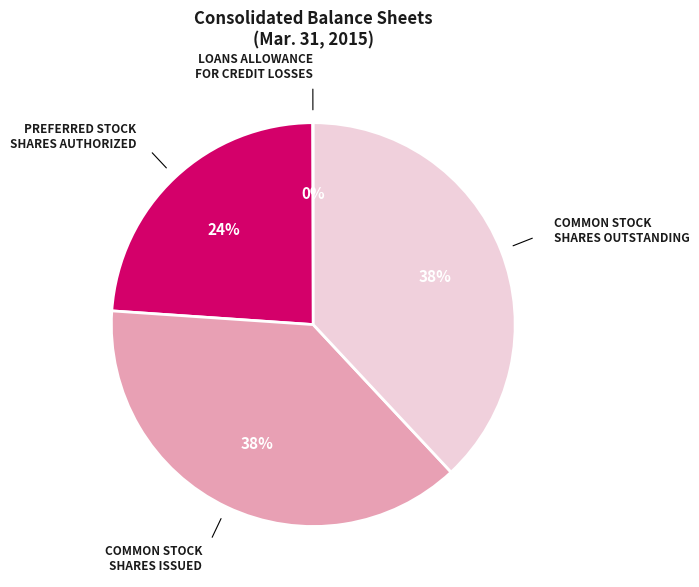

Does any single category account for the majority?

No